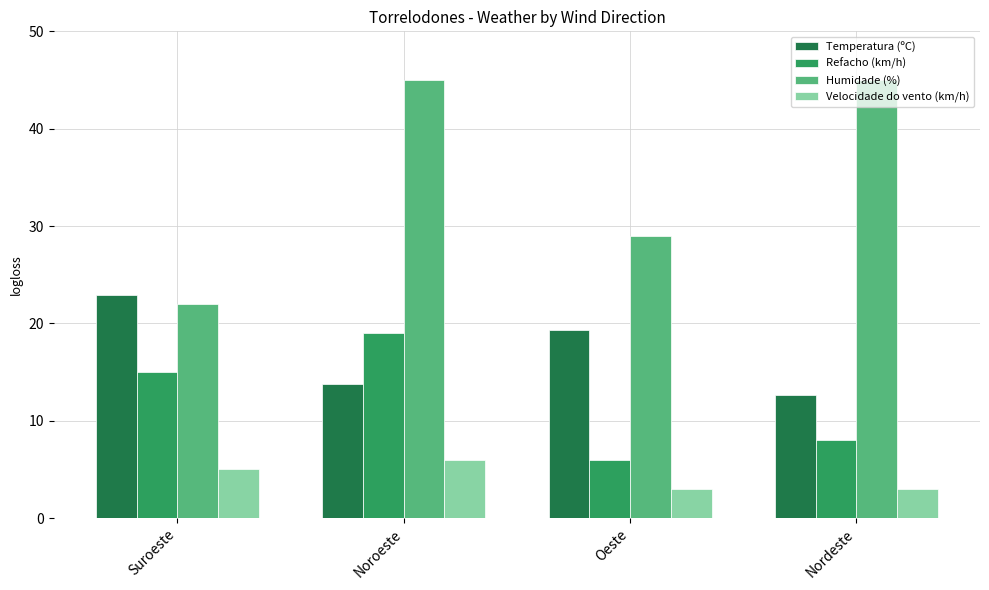

What is the difference between the maximum and minimum values in the Velocidade do vento (km/h) series?

3.0